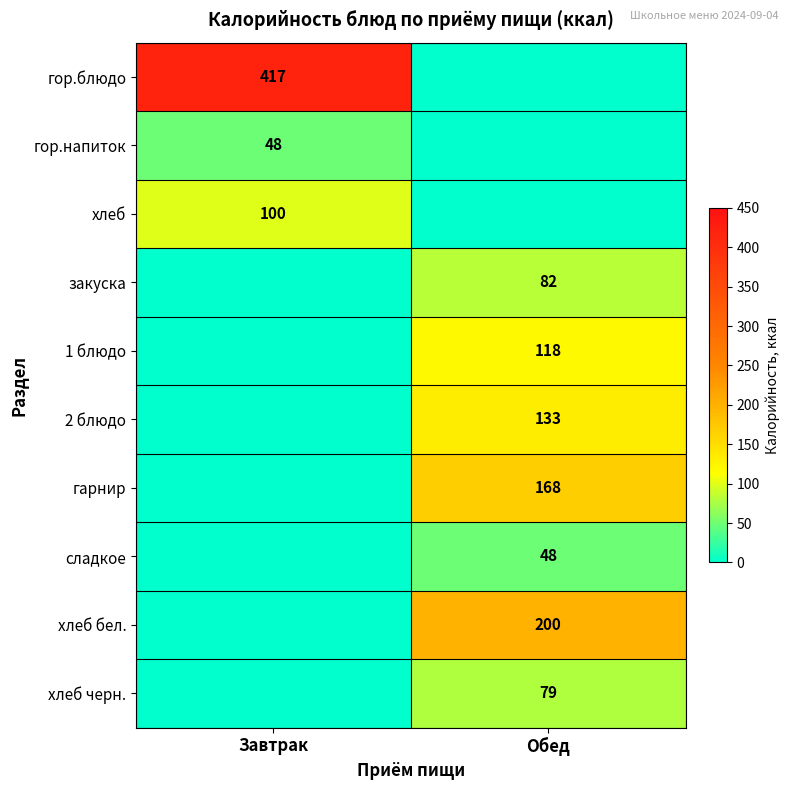

How many data points does each series have?

2